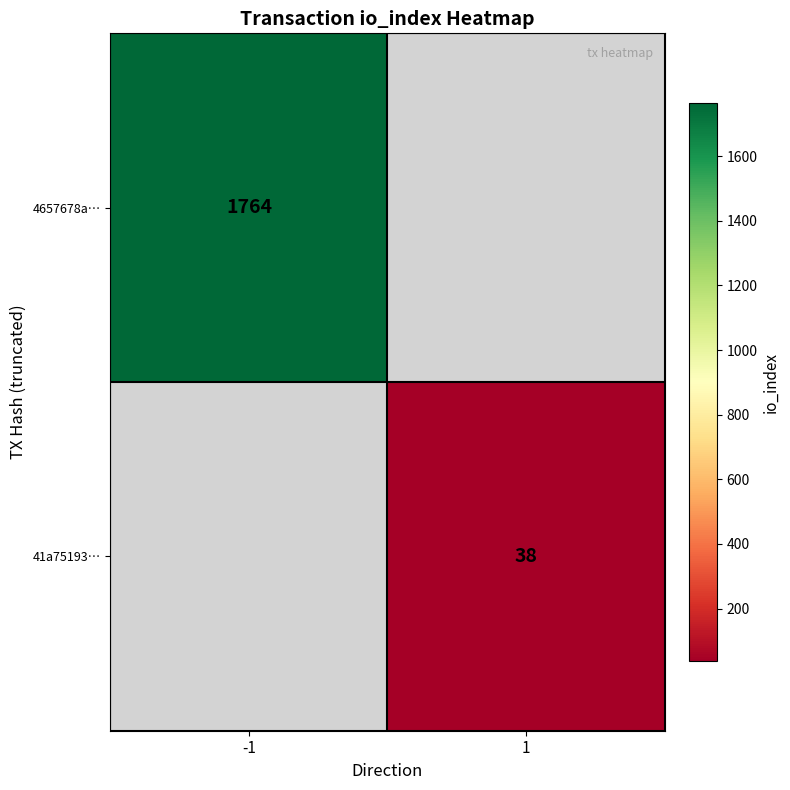

What is the maximum value shown in the chart?

1764.0